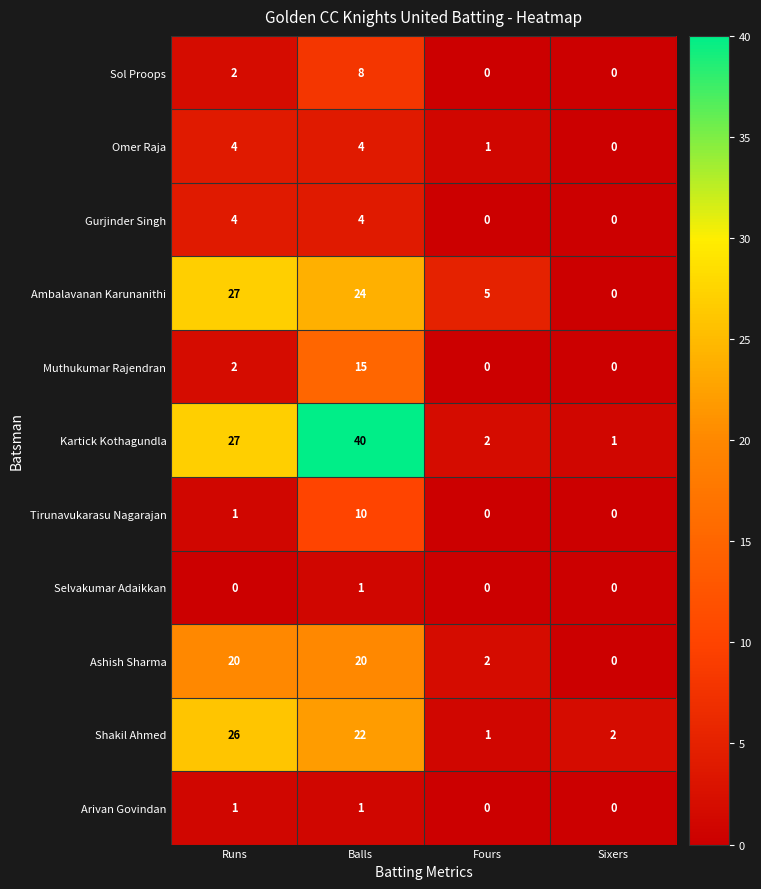

What is the maximum value shown in the chart?

40